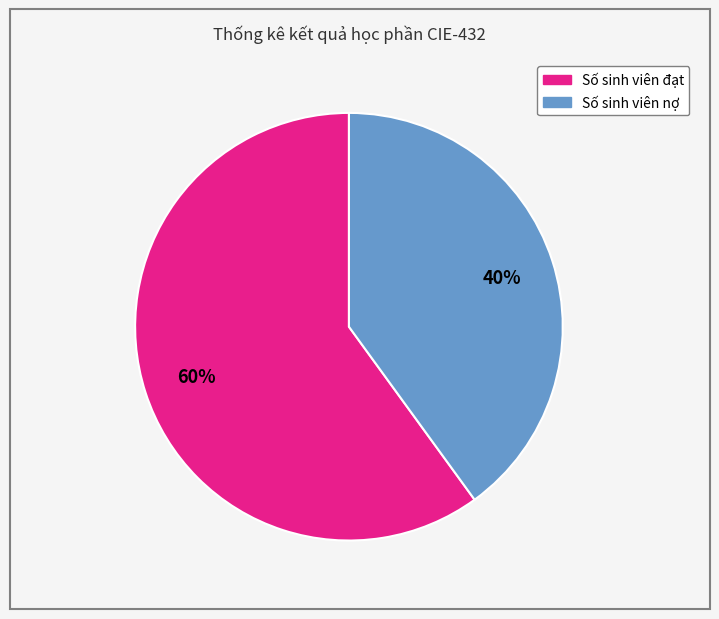

How many slices are in this pie chart?

2